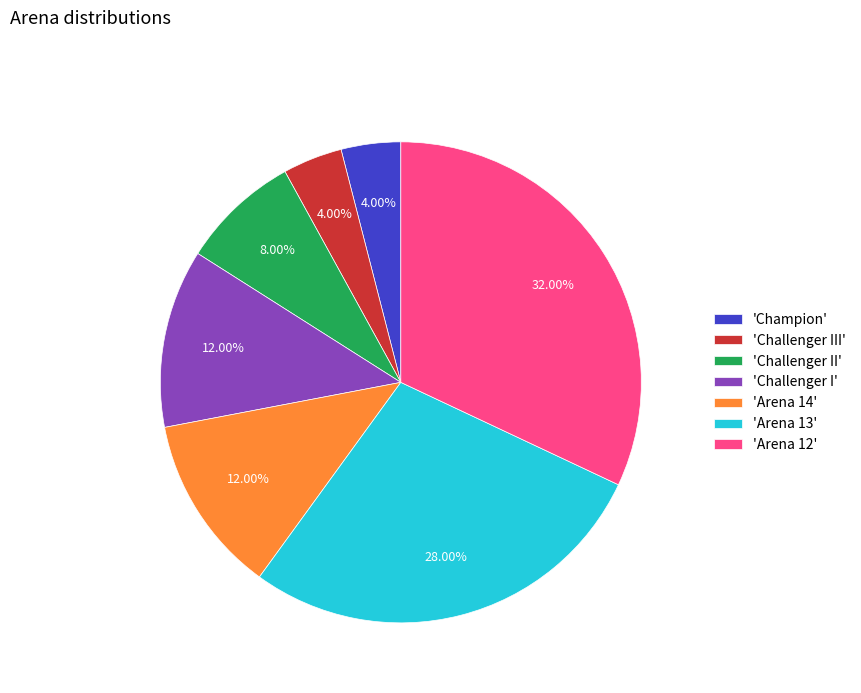

Is there any slice that represents more than half of the pie?

No